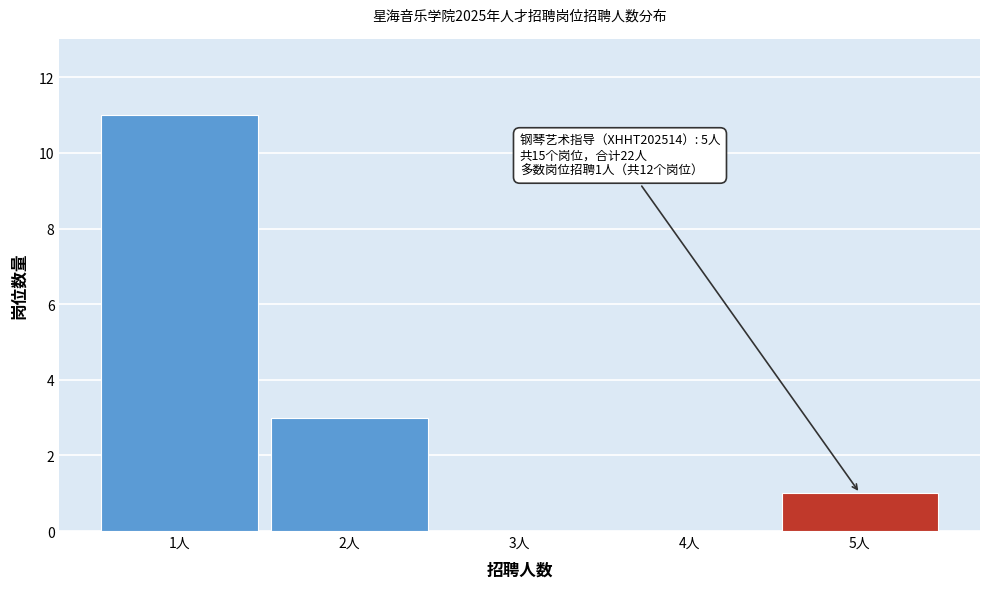

Reading left to right, transcribe all the data shown in this chart.

1人=11	2人=3	3人=0	4人=0	5人=1